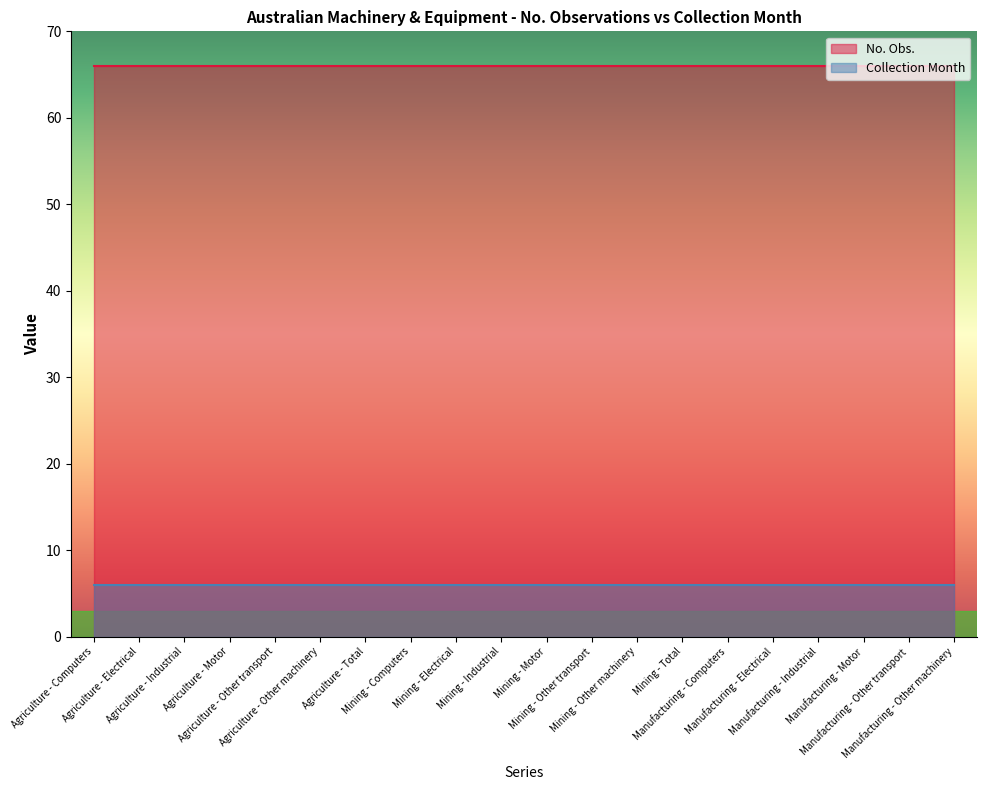

Between Agriculture - Total and Mining - Other machinery, which is larger?

Agriculture - Total